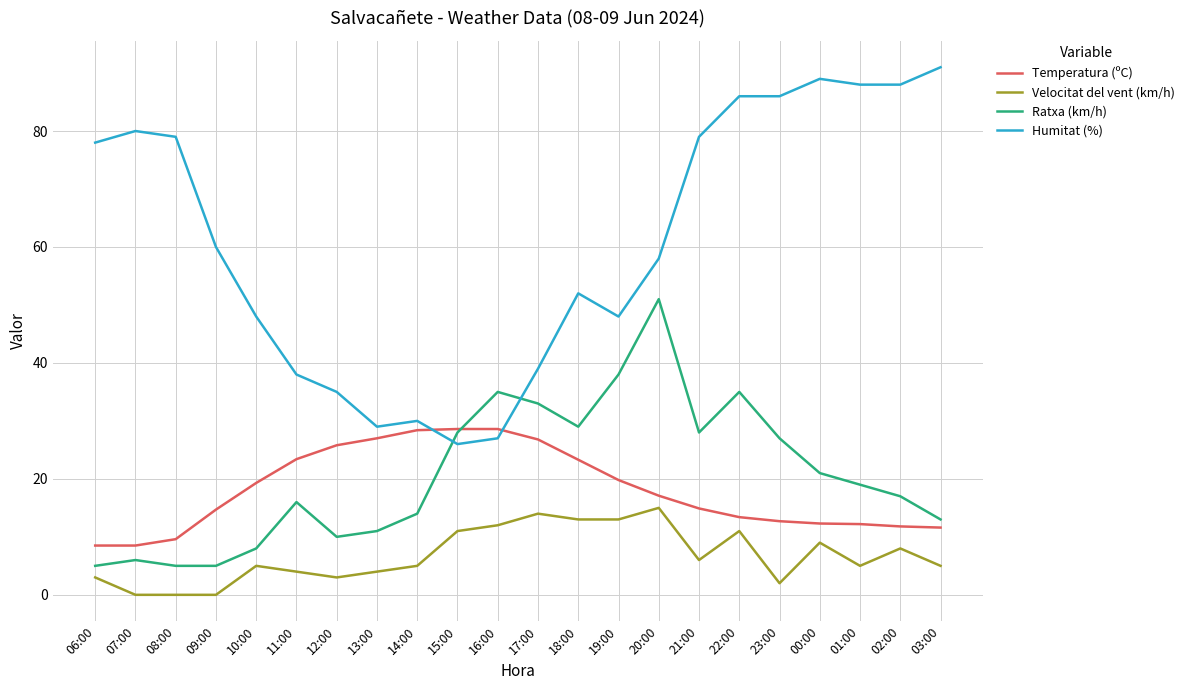

What is the difference between the highest and lowest values at 01:00?

83.0